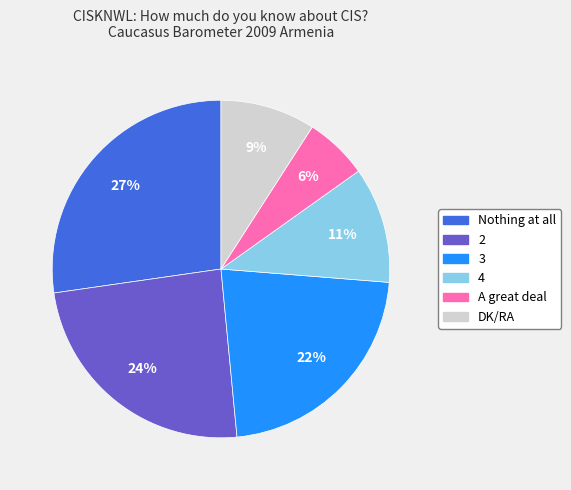

What percentage is the A great deal slice, to the nearest percent?

6%